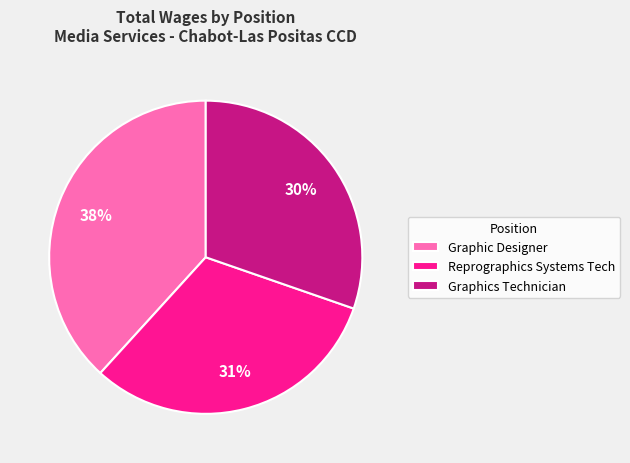

Do Graphic Designer and Graphics Technician together represent more than half of the pie?

Yes